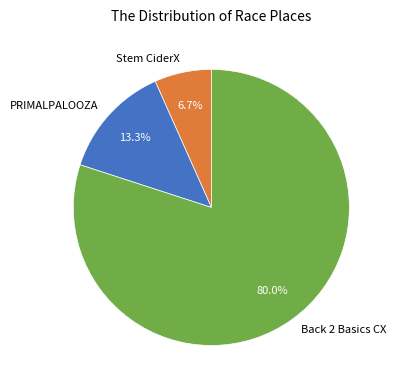

True or false: Stem CiderX accounts for 1% of the total.

False